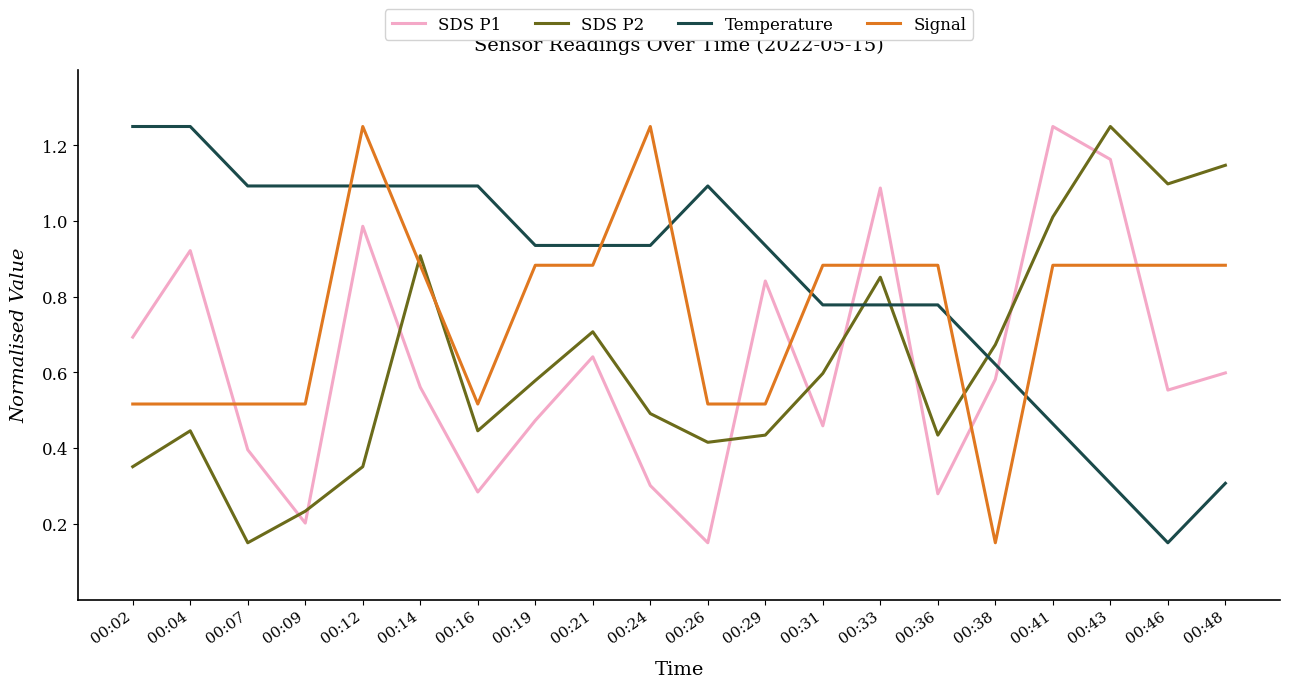

What are all the series names shown in the legend?

SDS P1, SDS P2, Temperature, Signal